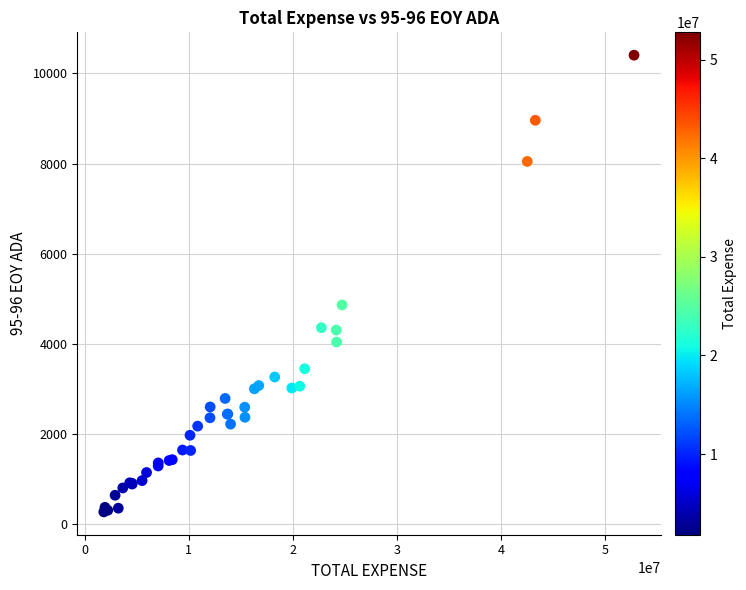

What Y value in the scatter plot is closest to 5336?

4862.0